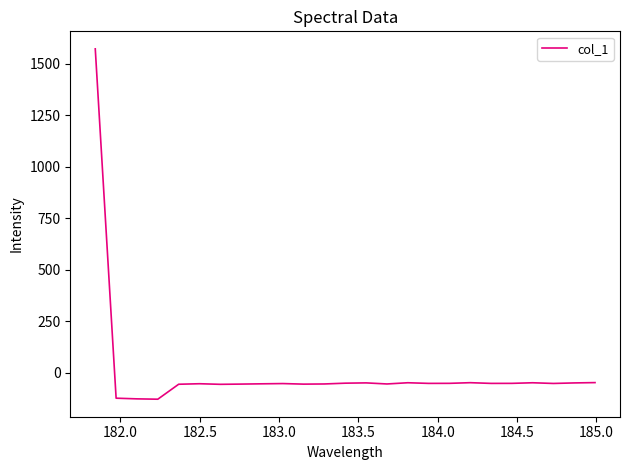

How many values are above zero?

1